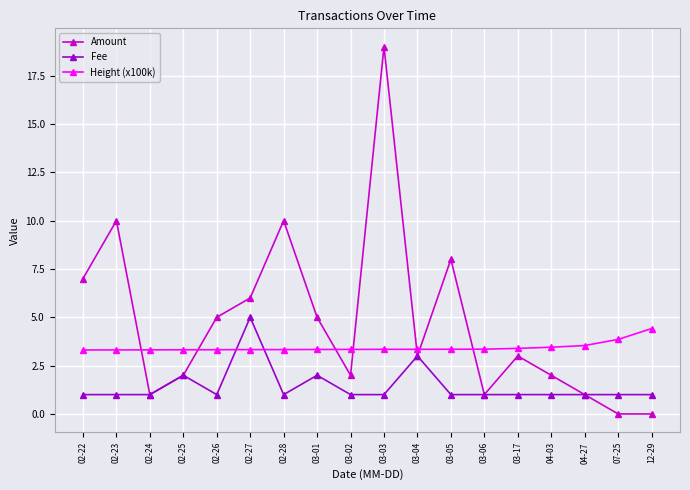

What is the total value across all series at 03-17?

7.4